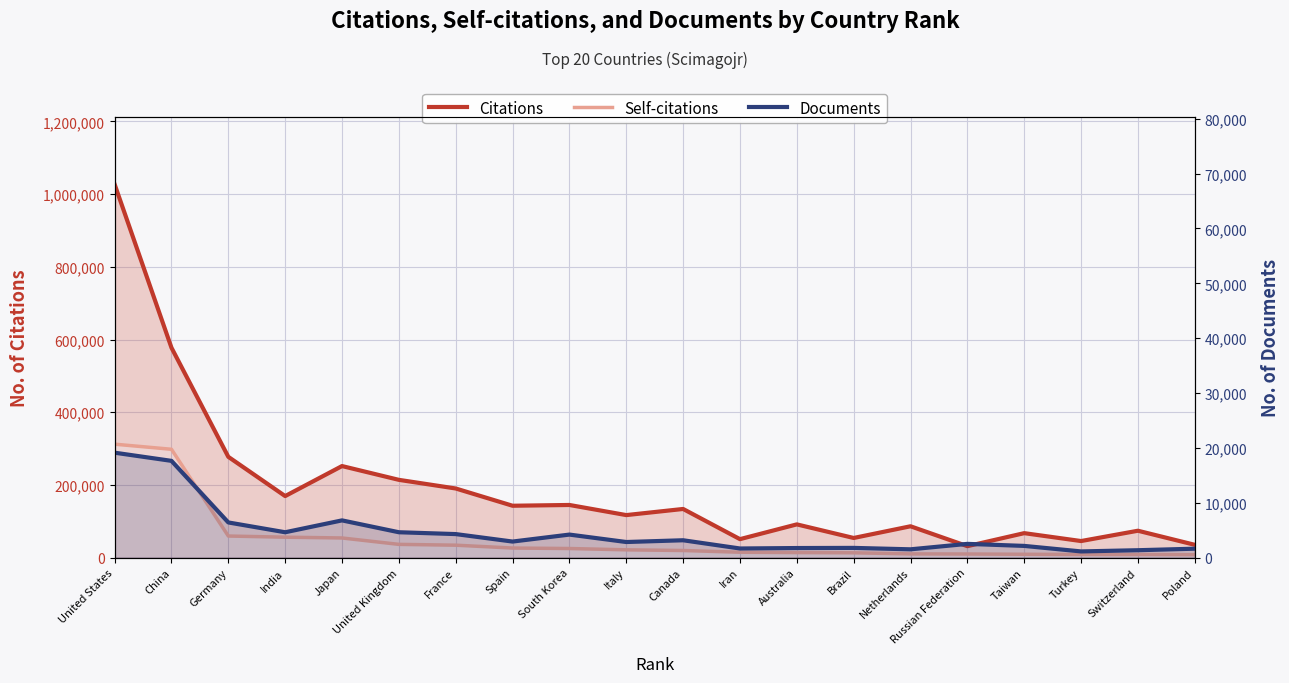

What are all the series names shown in the legend?

Citations, Self-citations, Documents